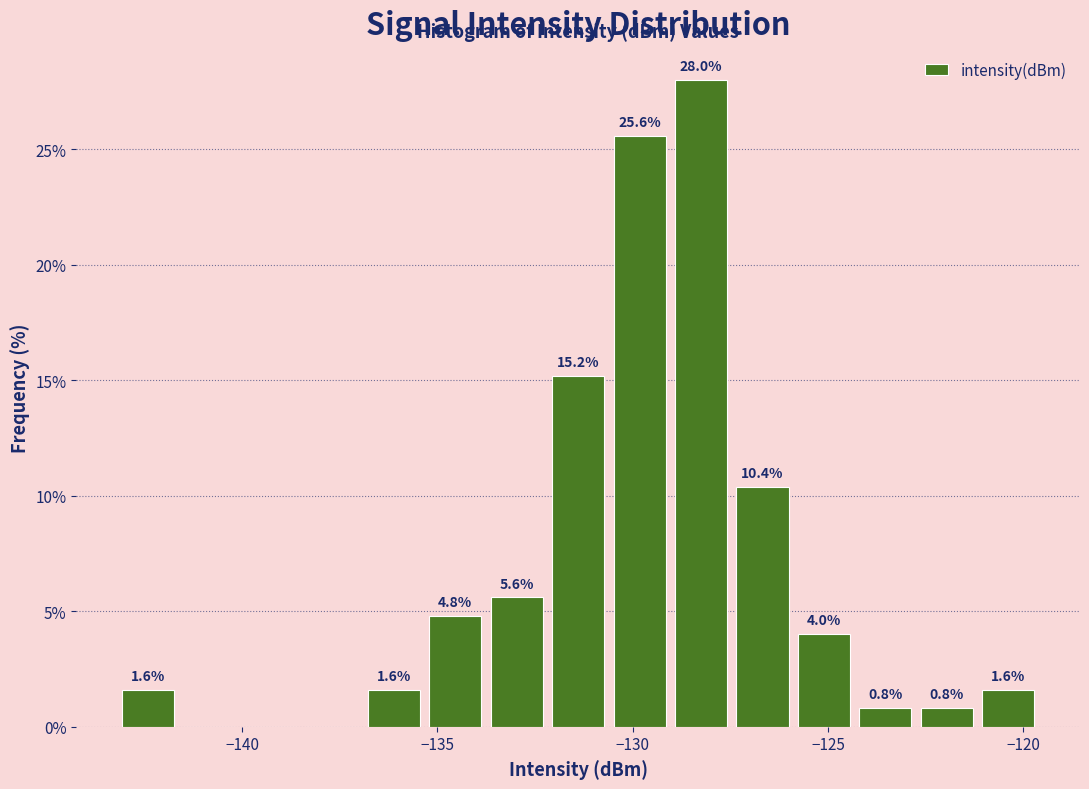

Read against the x-axis, roughly where is the centre of the tallest bar?

-128.5